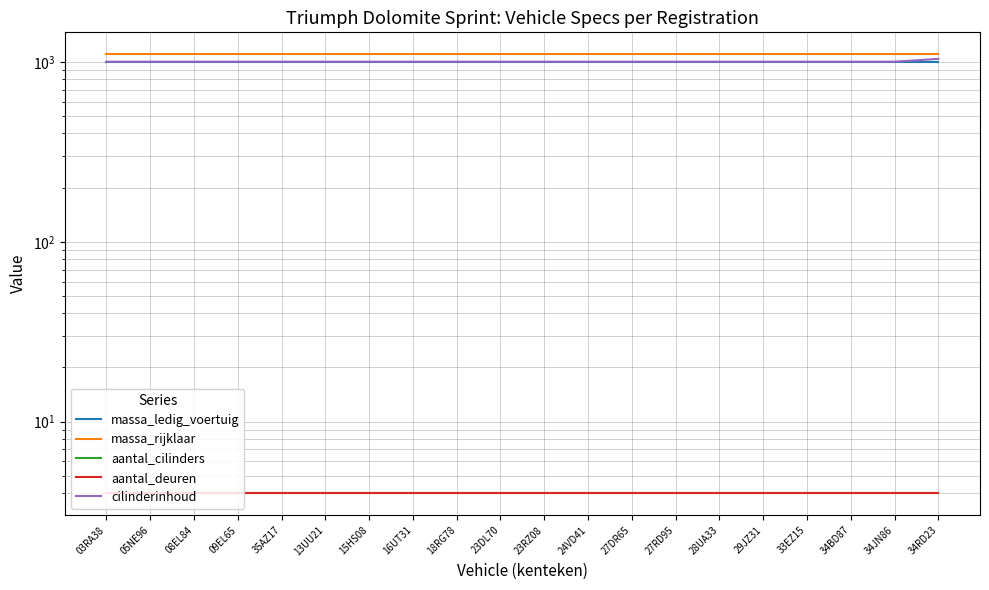

What is the sum of the aantal_deuren values at 23DL70 and 24VD41?

8